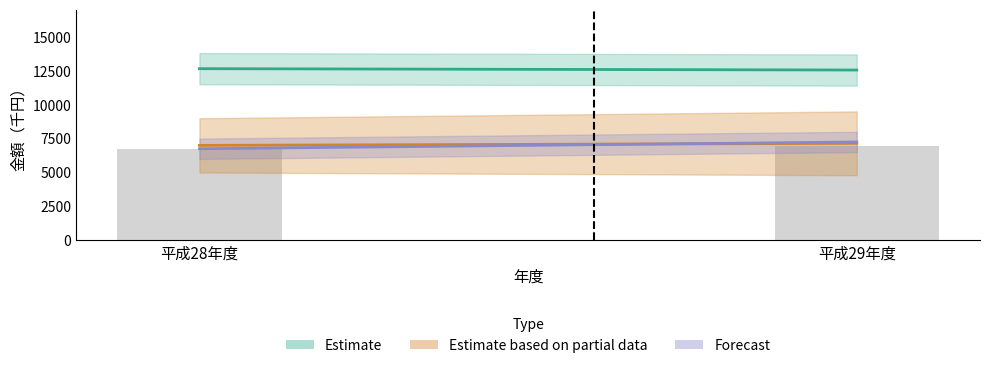

What is the smallest value displayed?

6721